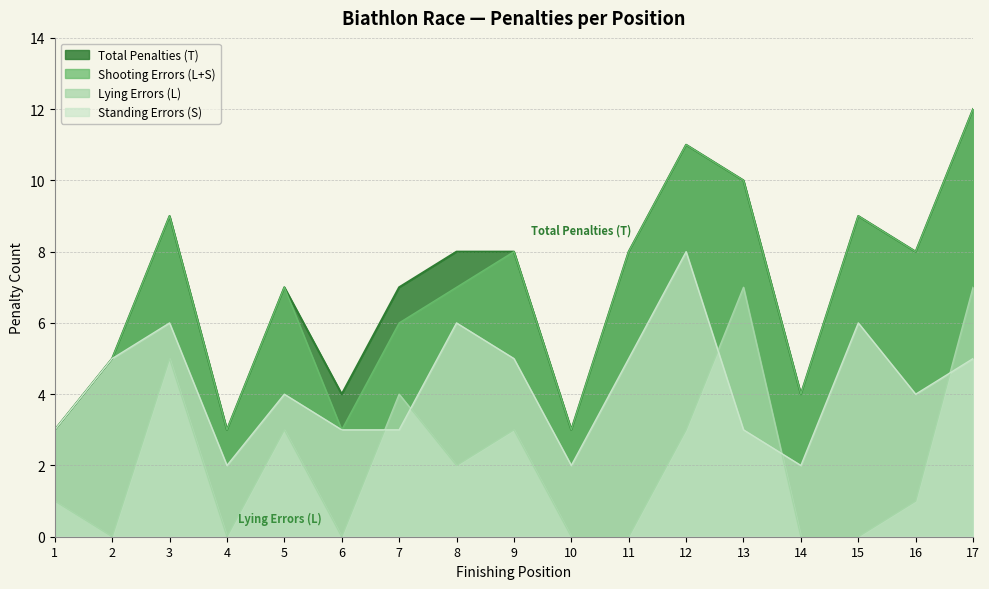

What is the approximate value of Shooting Errors (L+S) at 11?

8